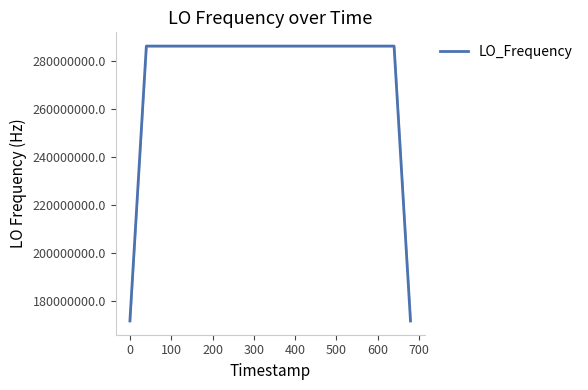

What is the greatest value displayed?

286047002.1